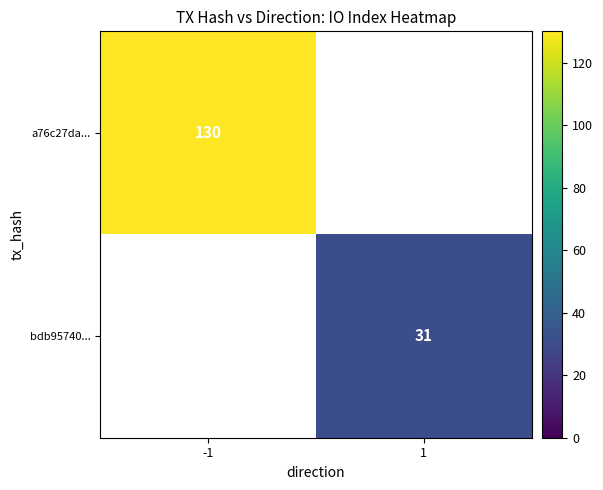

Count the number of categories in the chart.

2